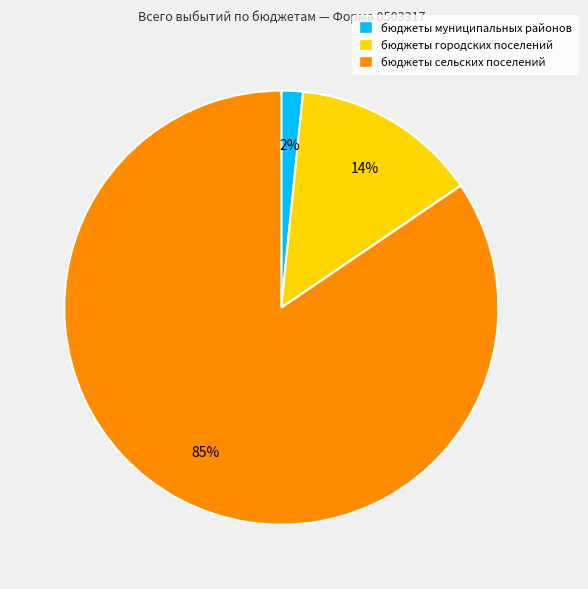

What percentage is the бюджеты муниципальных районов slice, to the nearest percent?

2%